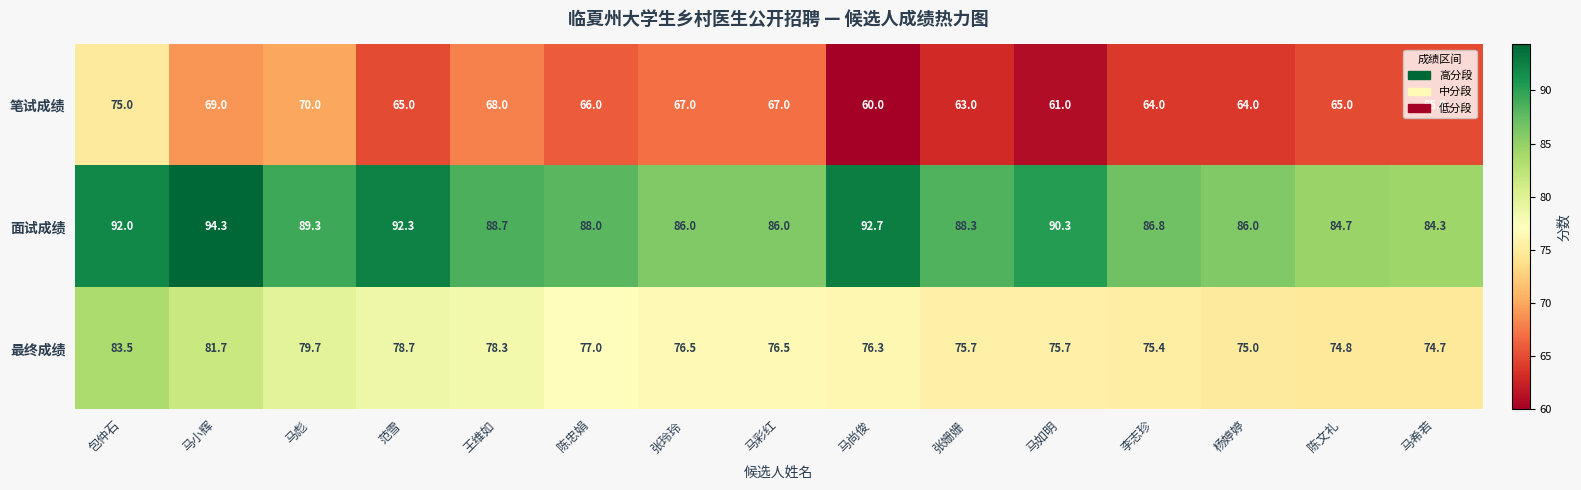

Which series changed the most between 范雪 and 陈文礼?

面试成绩